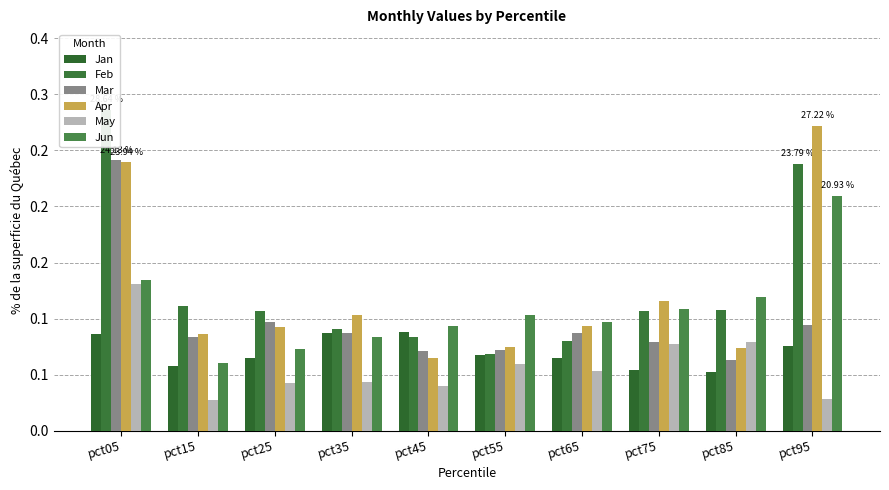

How many bars are there in total?

60